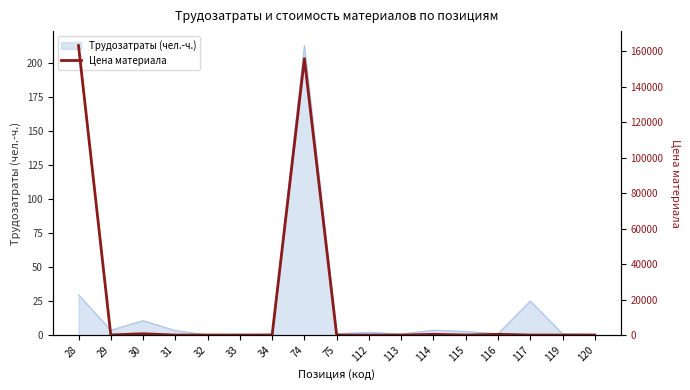

Is it true that Трудозатраты (чел.-ч.) equals 0.9 at 75?

True